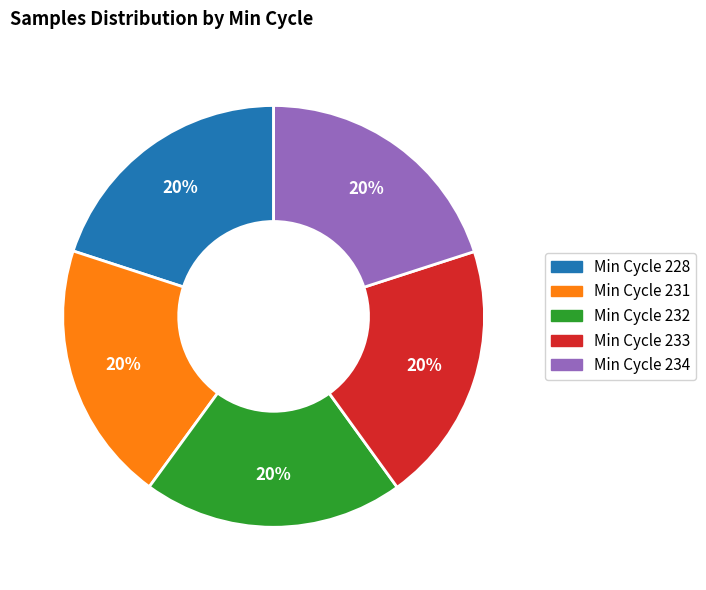

How many segments does this pie chart have?

5